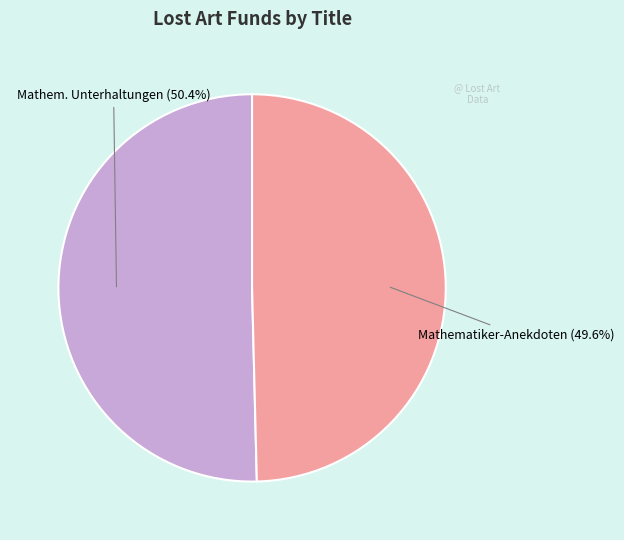

To the nearest percent, what is the average slice percentage?

50%